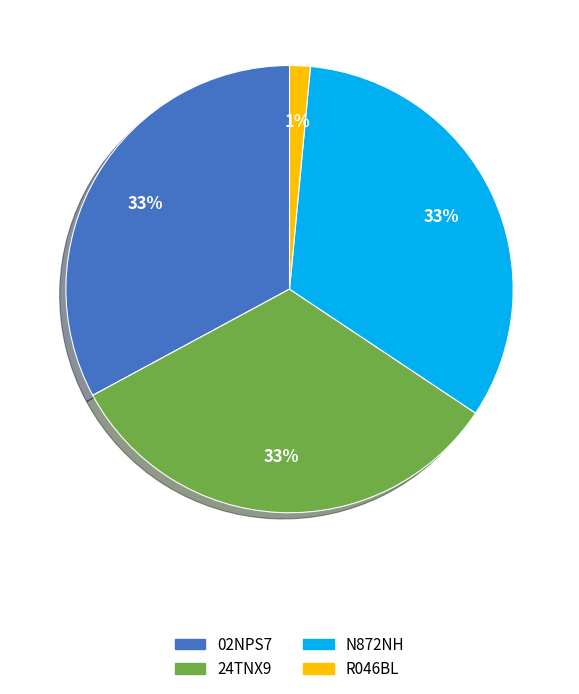

To the nearest percent, what percentage of the pie is R046BL?

1%